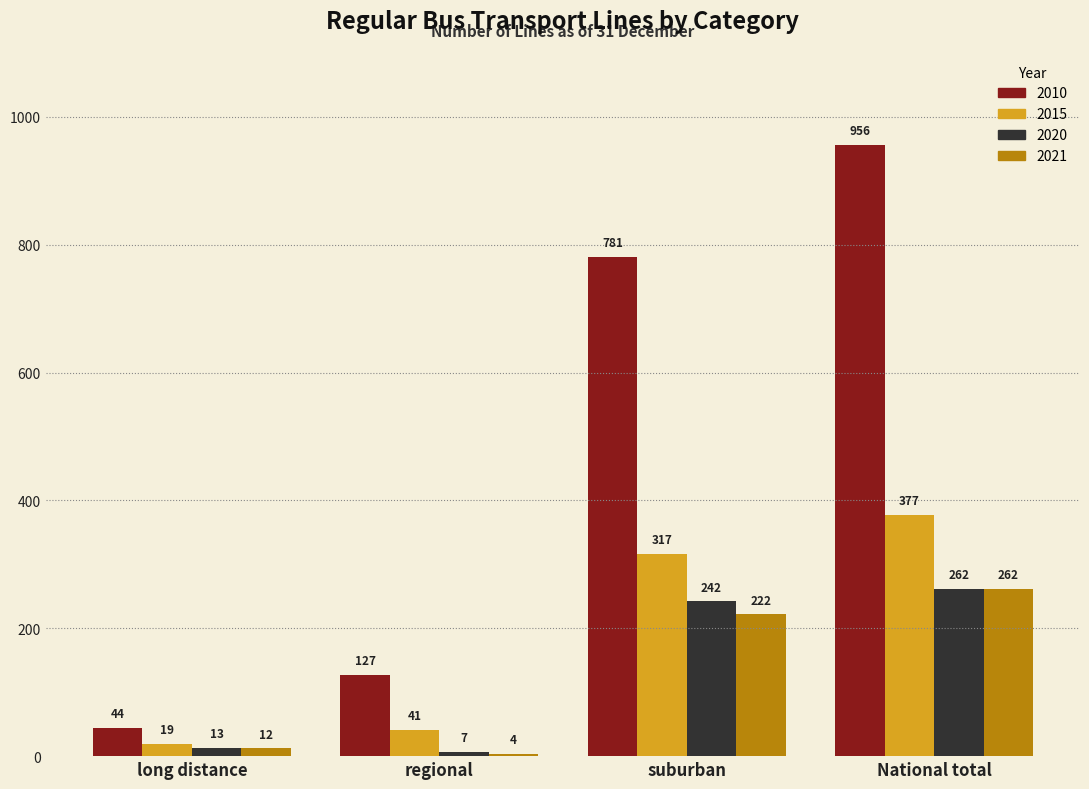

What is the spread (max minus min) of values at long distance?

32